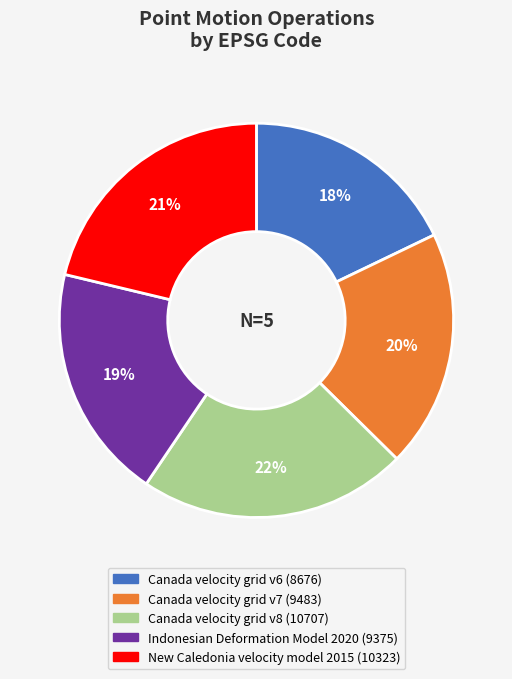

What percentage is the Canada velocity grid v7 slice, to the nearest percent?

20%